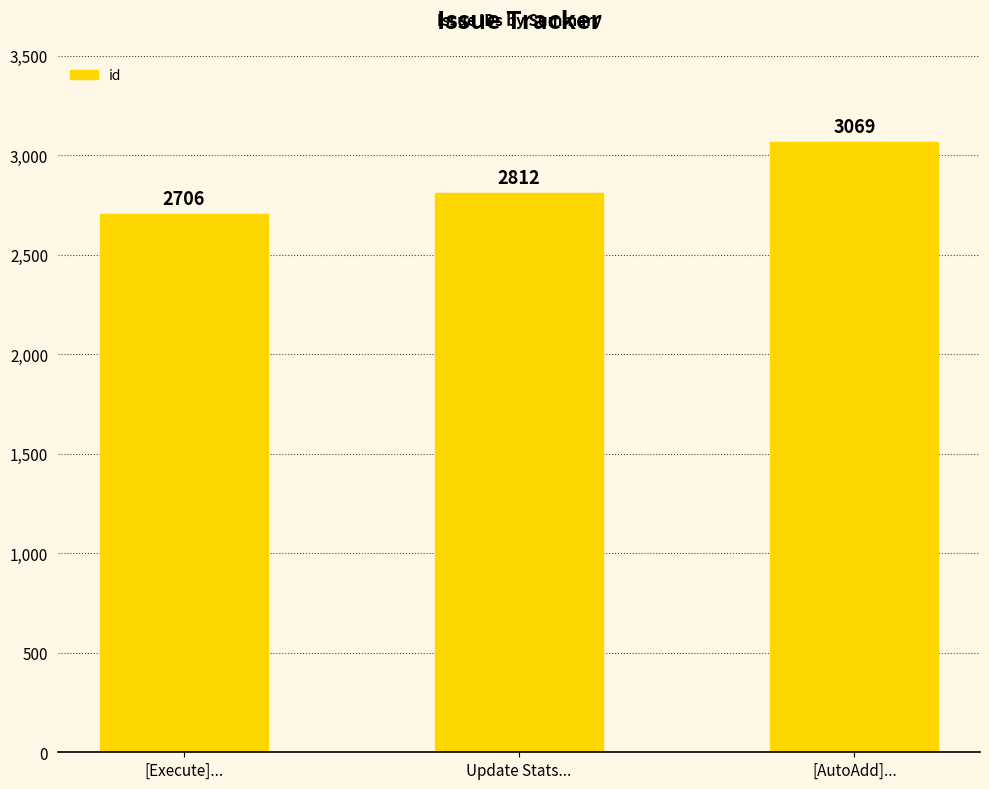

The value at Update Stats... is 4477. True or false?

False